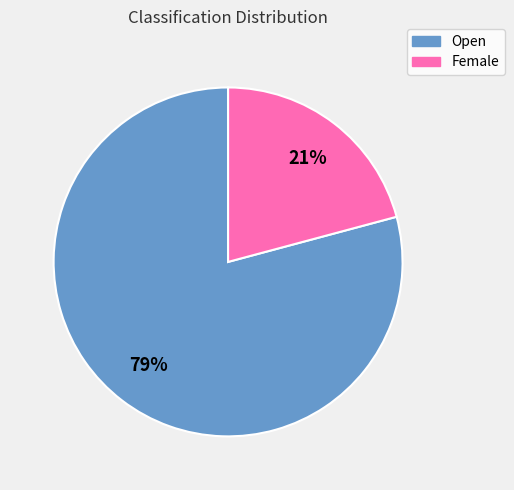

Do Open and Female together represent more than half of the pie?

Yes